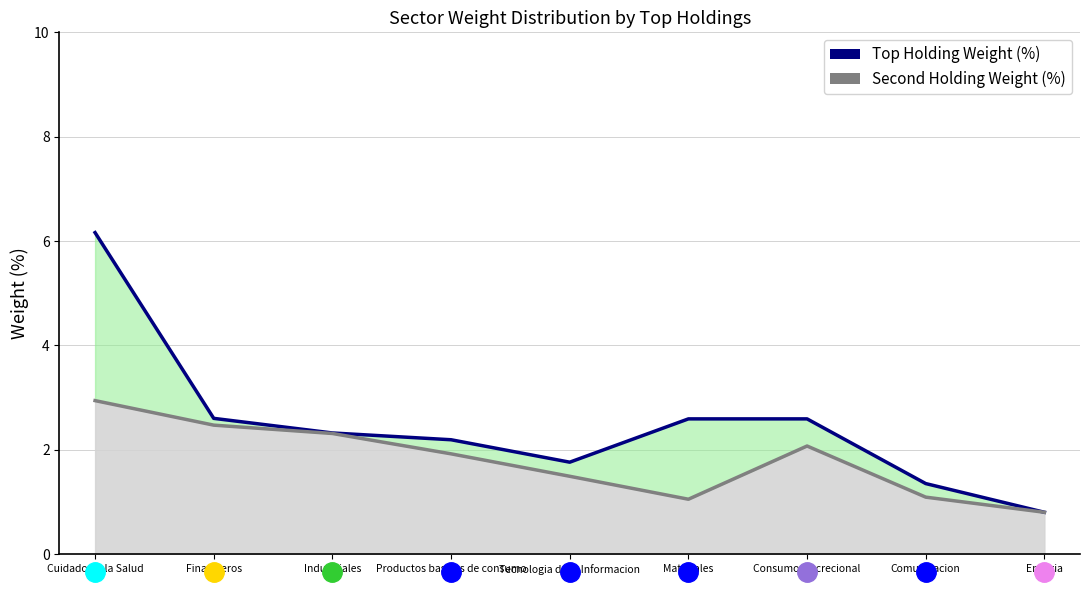

Which category has the highest value in the Second Holding Weight (%) series?

Cuidado de la Salud